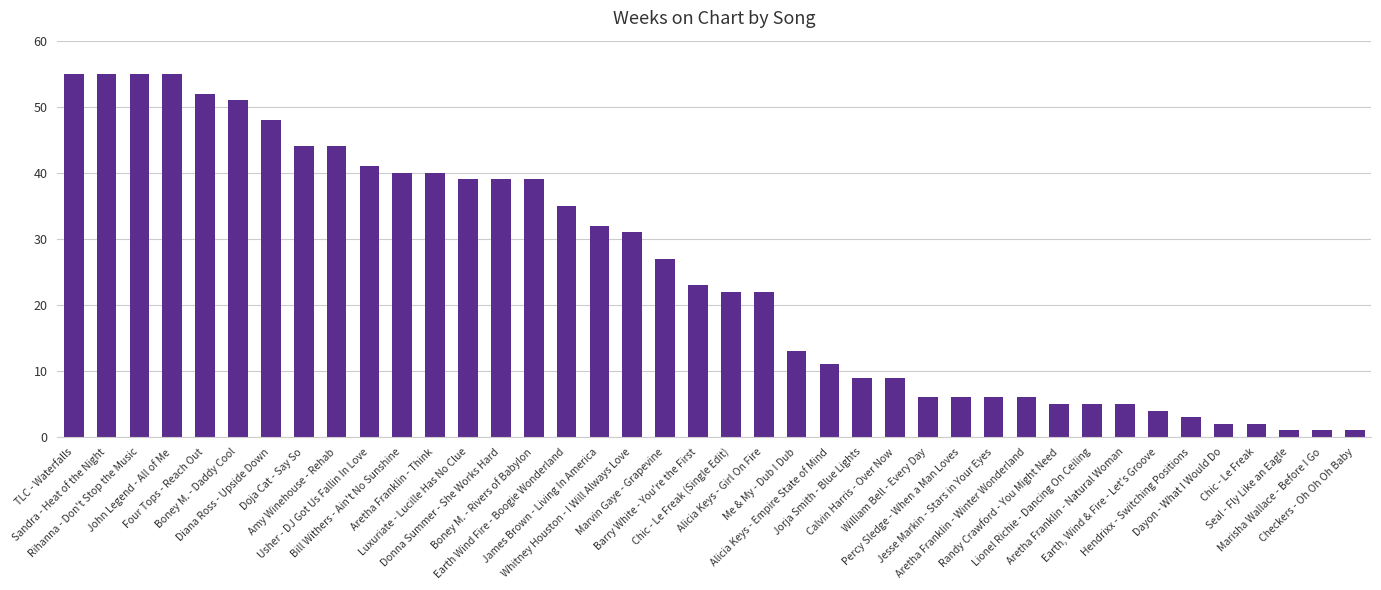

The value at Rihanna - Don't Stop the Music is 55. True or false?

True